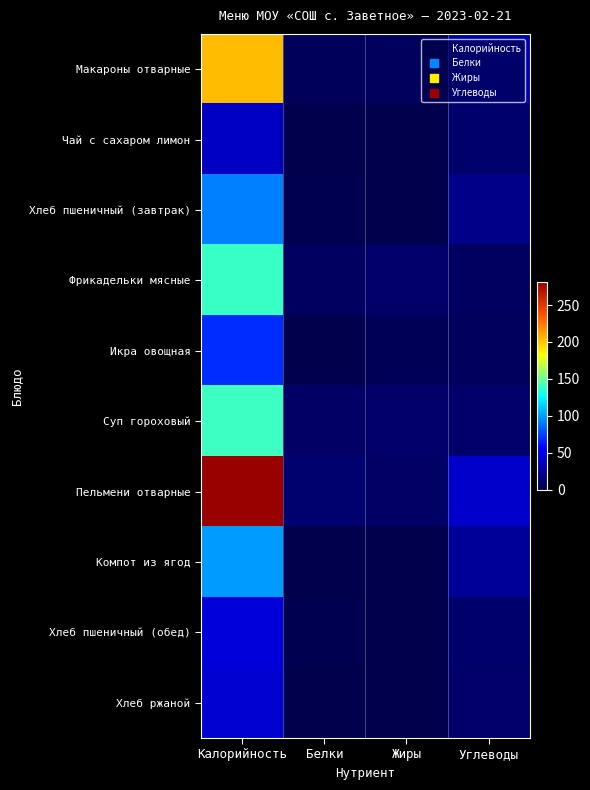

What is the greatest value displayed?

281